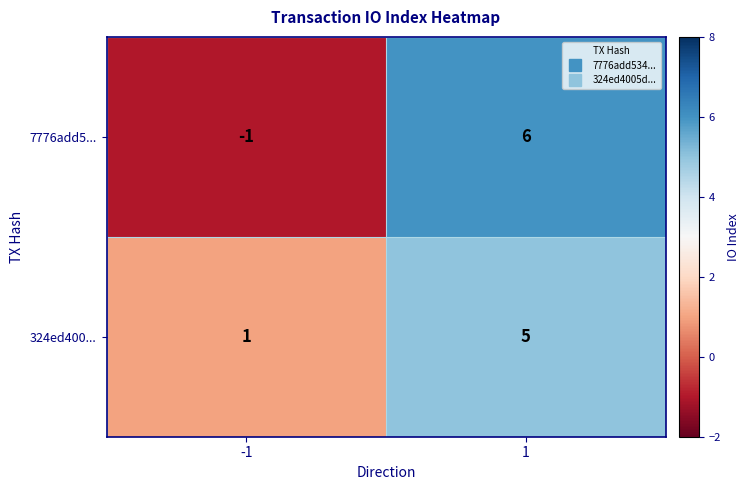

What is the difference between the maximum and minimum values in the 324ed400... series?

4